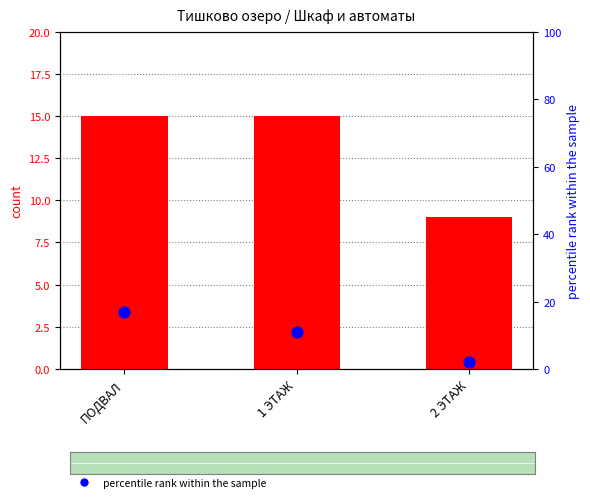

Which series contains the highest Y value?

percentile rank within the sample